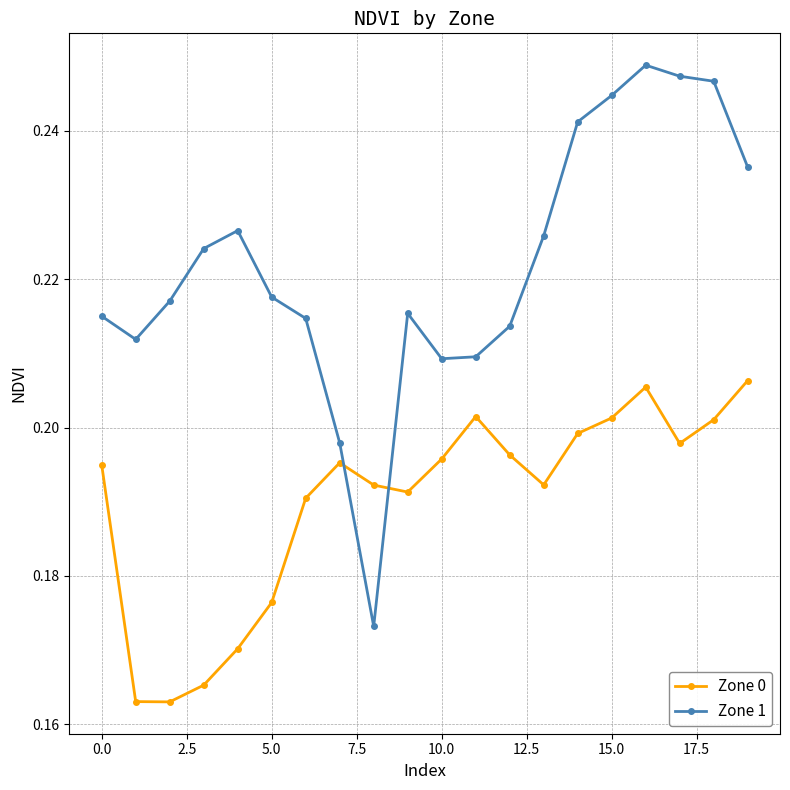

True or false: Zone 0 has more than 0 interior local peaks.

True